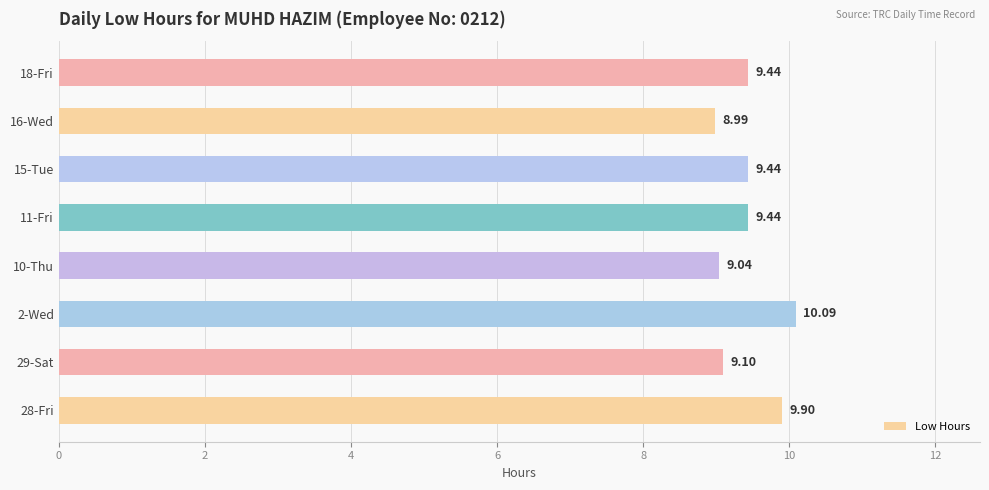

What is the maximum value shown in the chart?

10.1